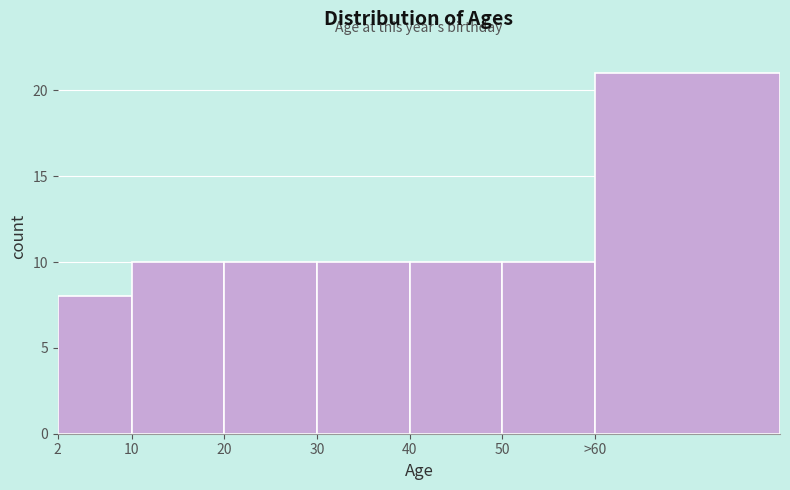

Reading left to right, transcribe all the data shown in this chart.

8	10	10	10	10	10	21